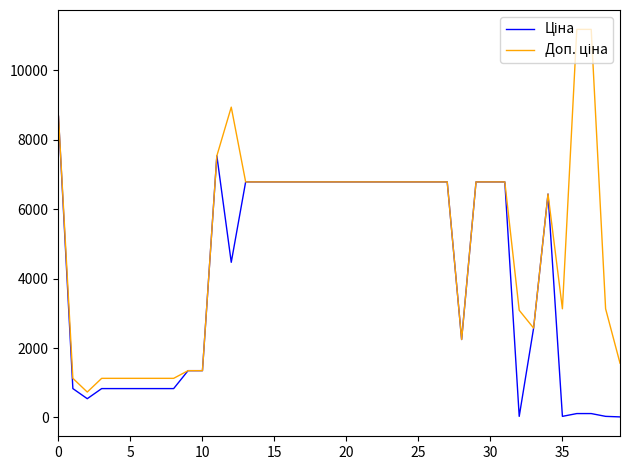

What is the greatest value displayed?

11182.0